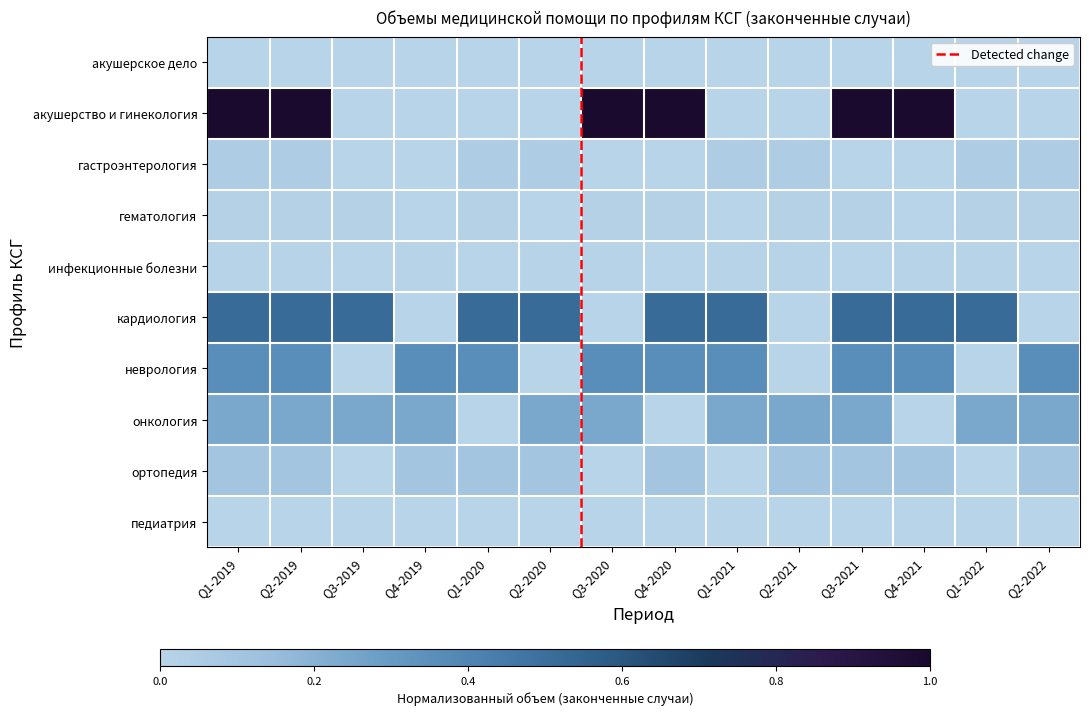

Count the number of data series in this chart.

10